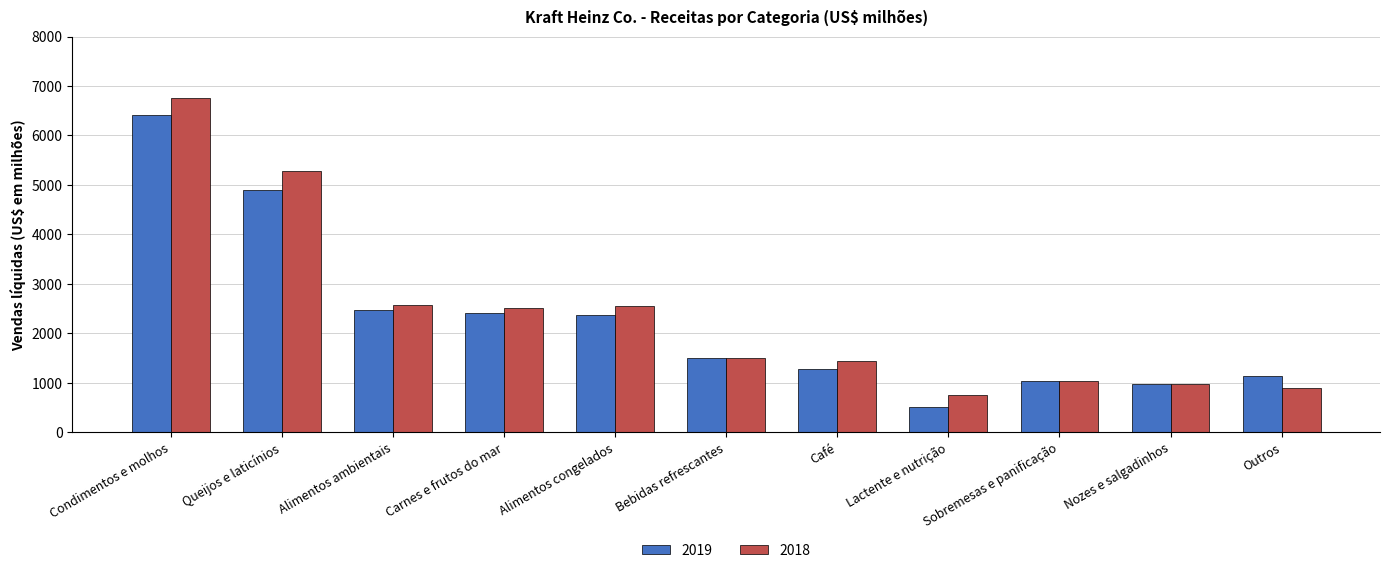

Which category has the lowest value across all series?

Lactente e nutrição